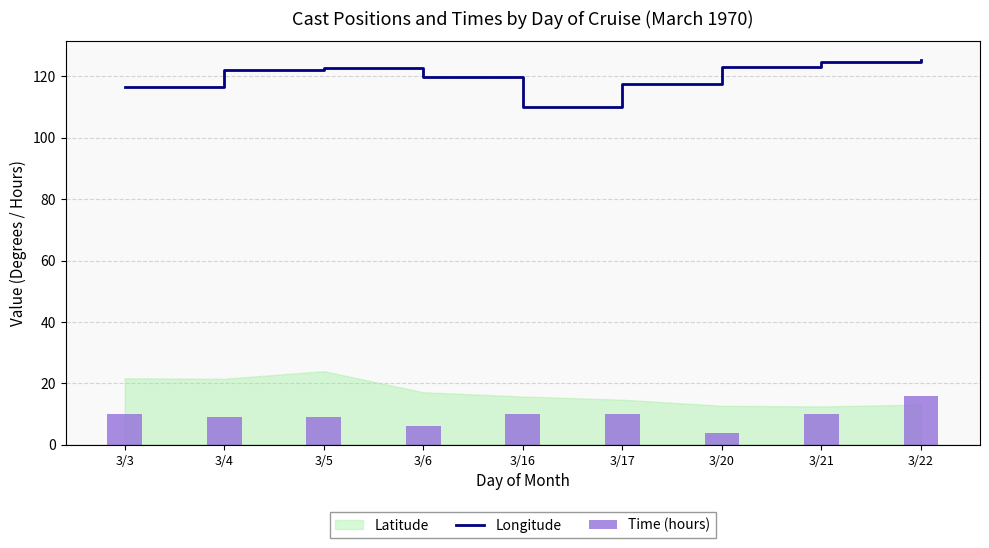

The Longitude series shows 191.8 at 3/16. True or false?

False